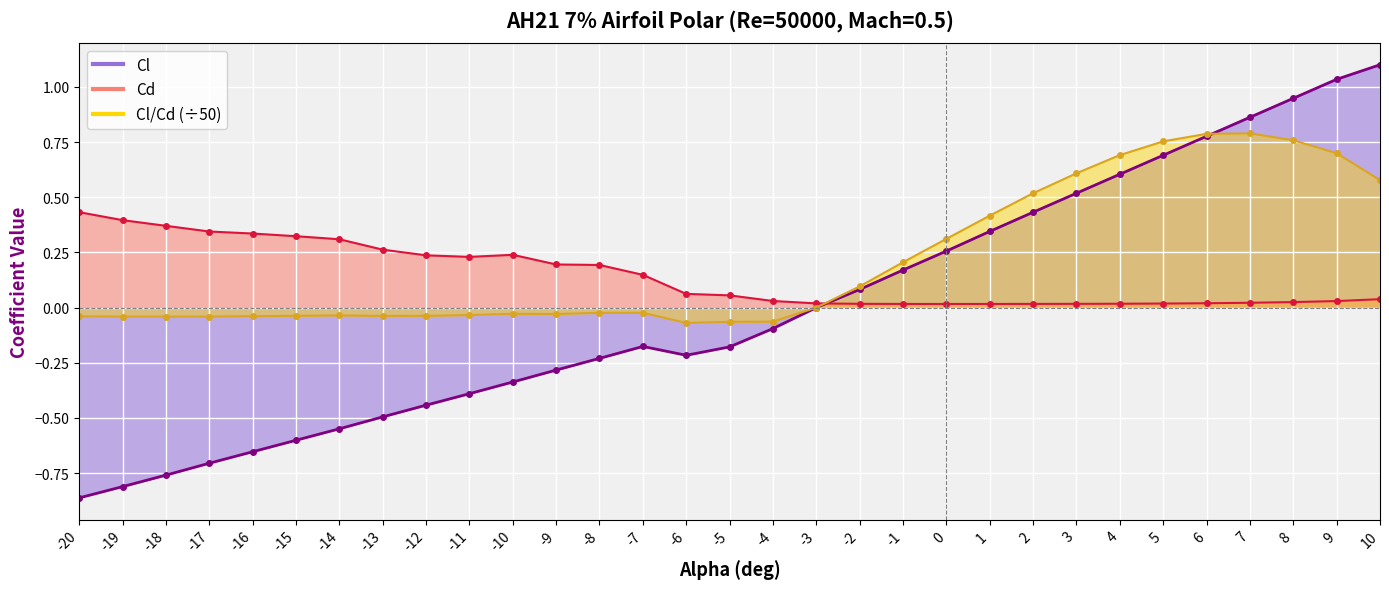

At which category does Cd reach its first local valley?

-11